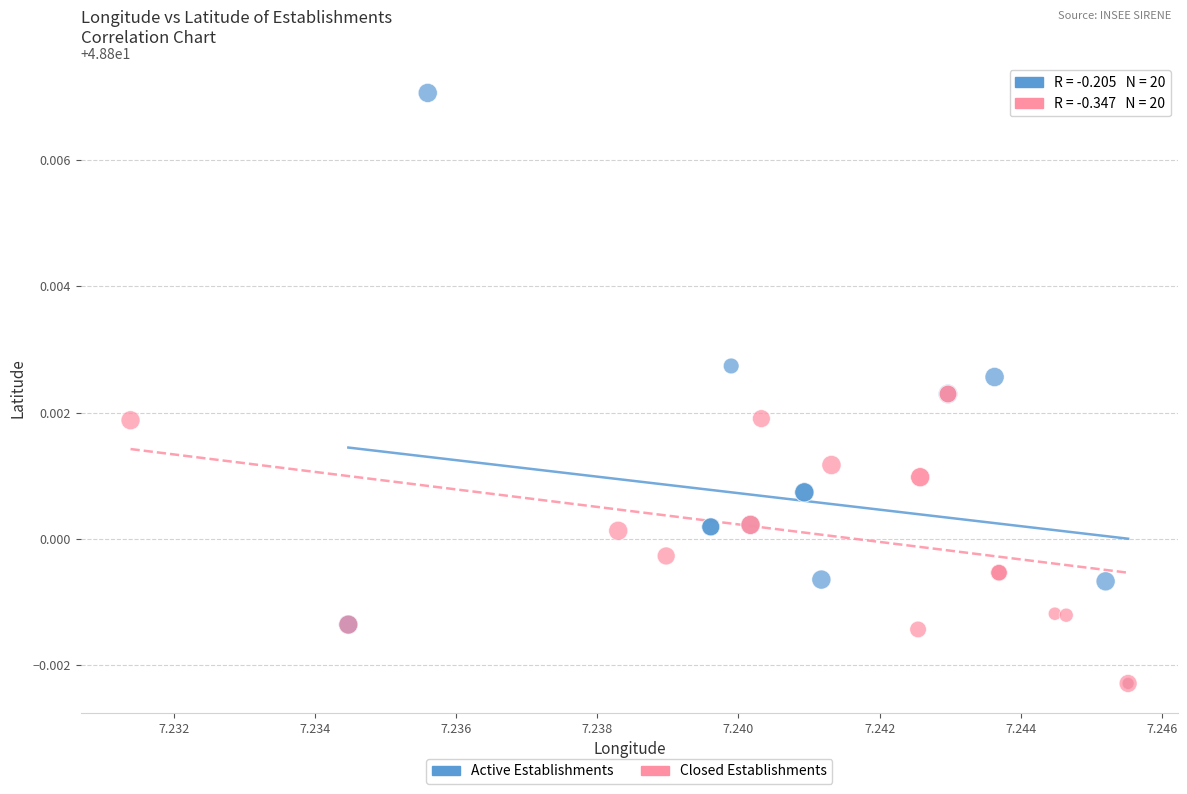

Which series contains the highest Y value?

Active Establishments